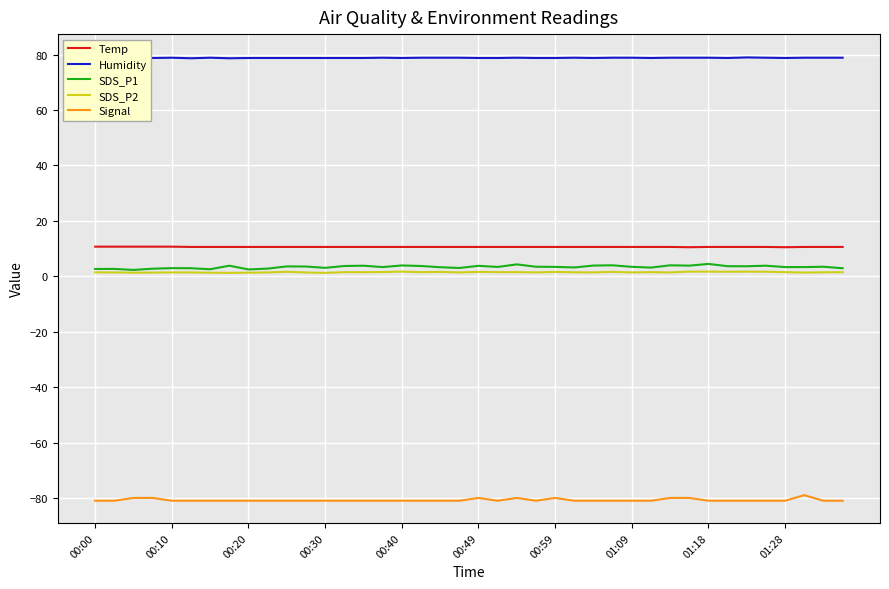

What is the greatest value displayed?

79.4